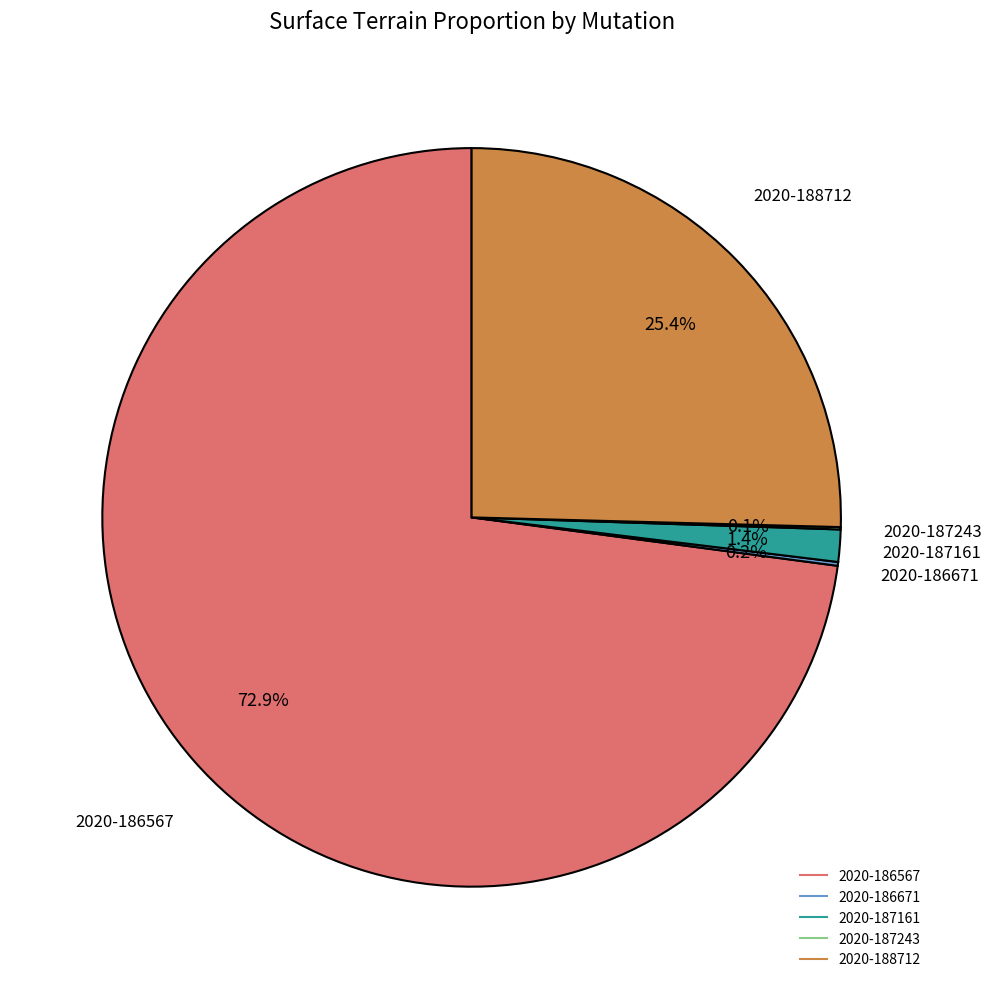

To the nearest percent, what portion does 2020-187161 represent?

1%